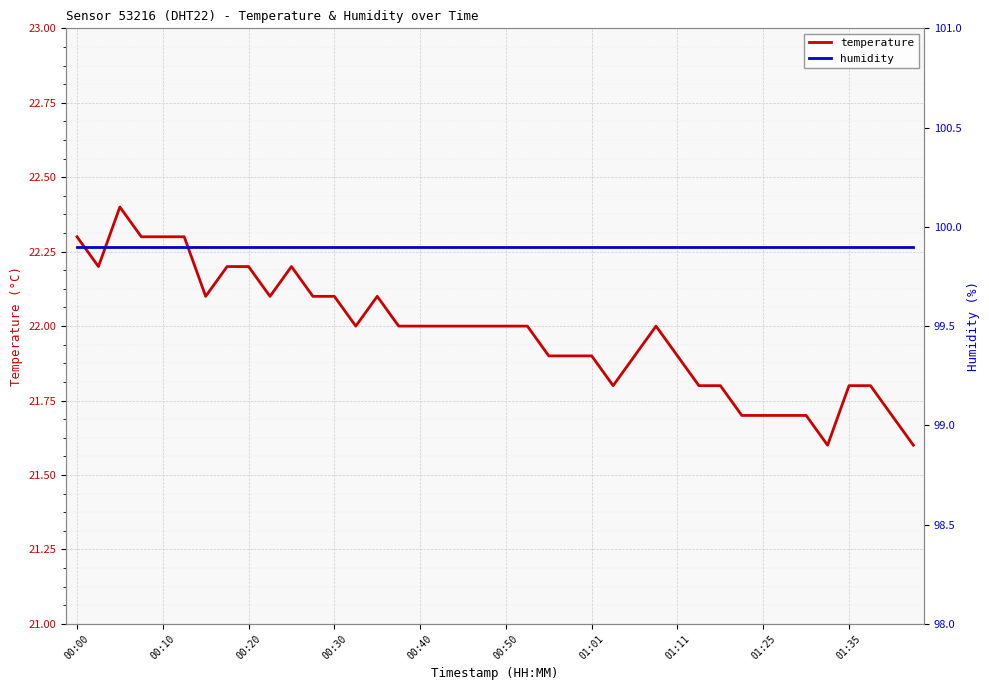

Is it true that temperature equals 34.9 at 00:30?

False